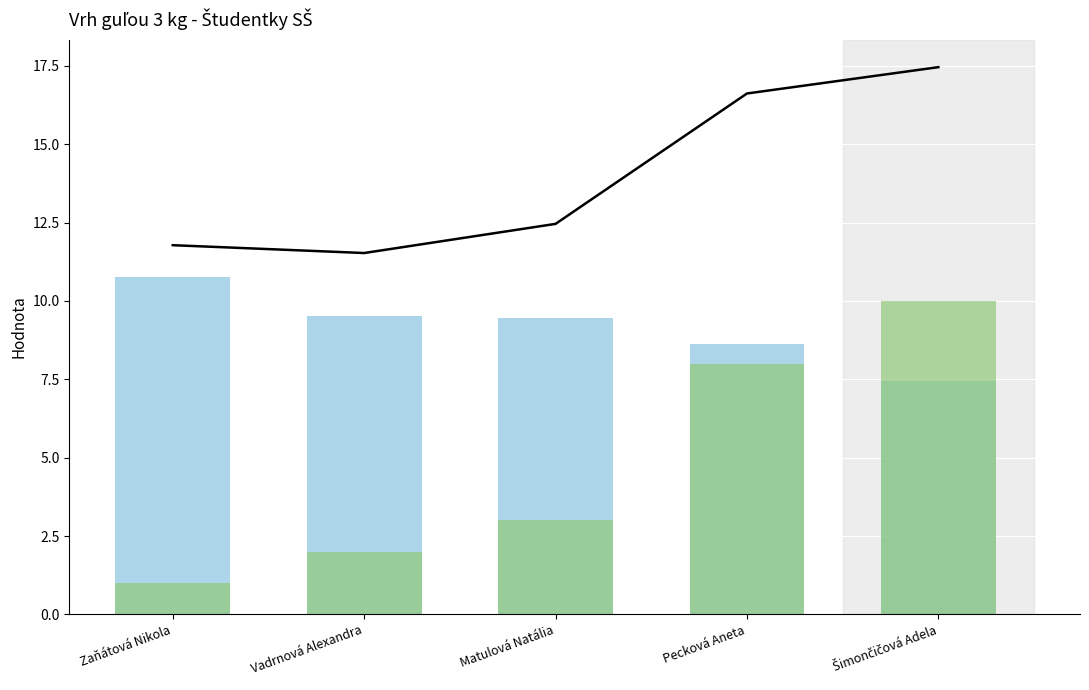

Rank the categories by Výkon value from lowest to highest.

Šimončičová Adela, Pecková Aneta, Matulová Natália, Vadrnová Alexandra, Zaňátová Nikola